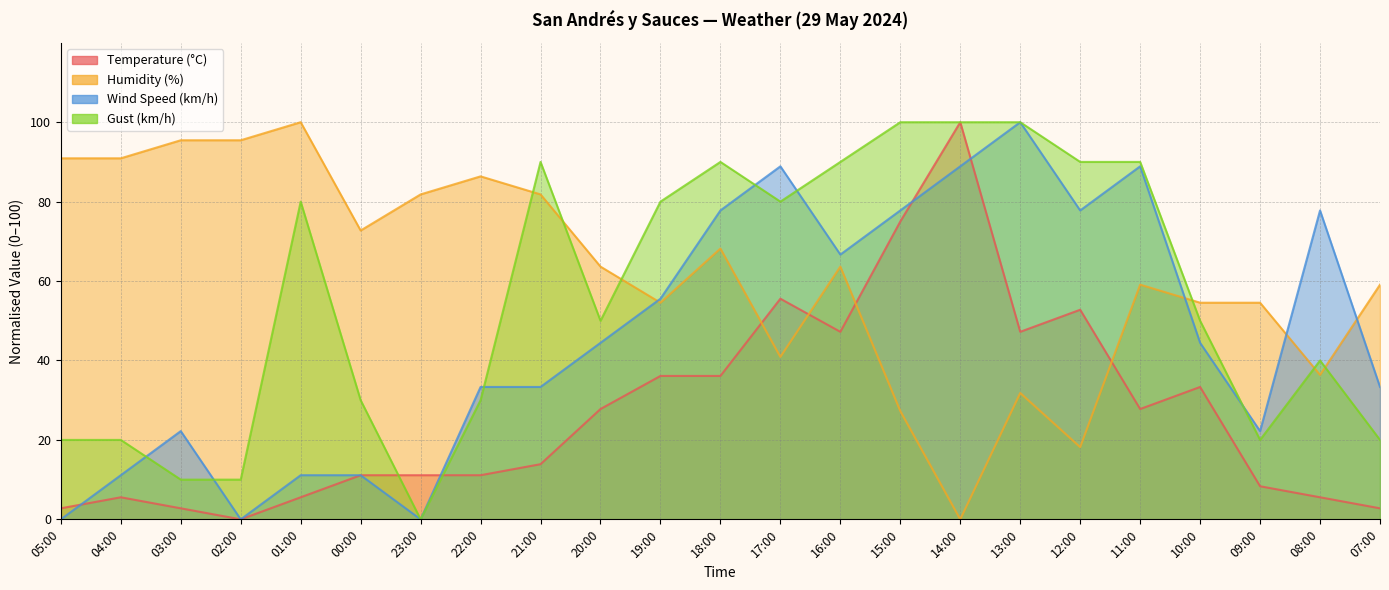

Where do Wind Speed (km/h) and Humidity (%) first cross each other?

20:00 and 19:00